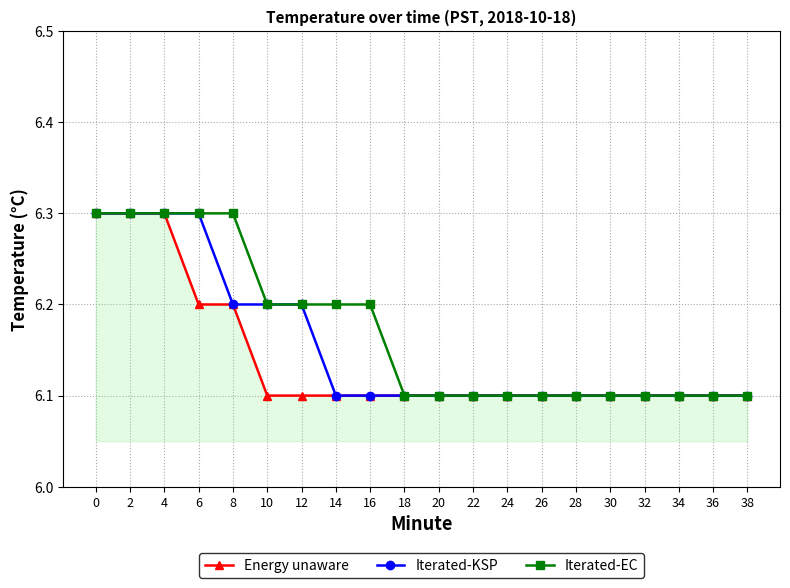

The Iterated-EC series shows 6.3 at 6. True or false?

True